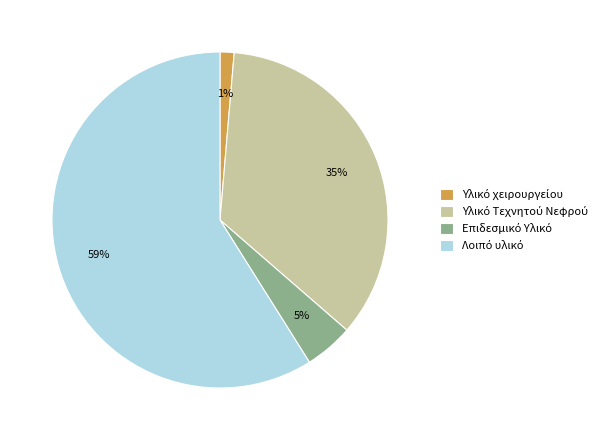

Is there a majority slice in this chart?

Yes